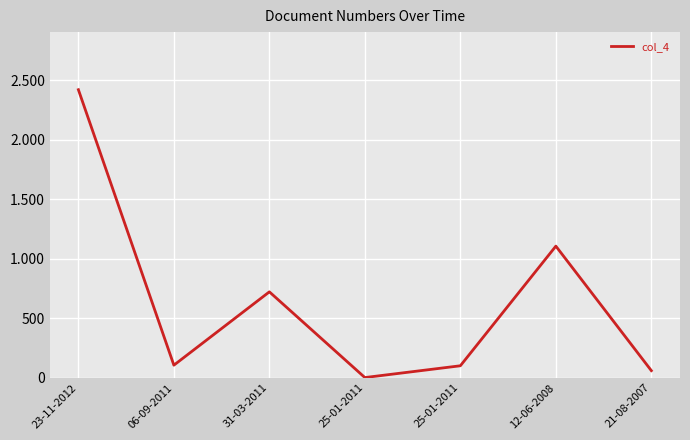

Rank the categories by value from lowest to highest.

25-01-2011, 21-08-2007, 25-01-2011, 06-09-2011, 31-03-2011, 12-06-2008, 23-11-2012